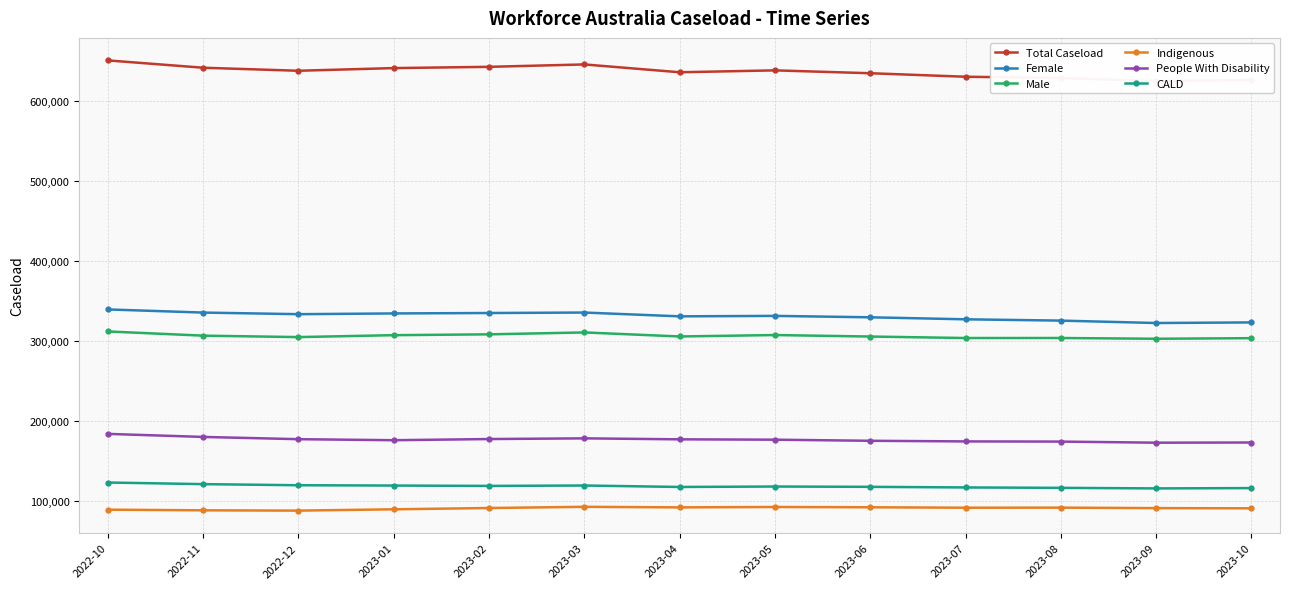

What is the minimum value for People With Disability?

172380